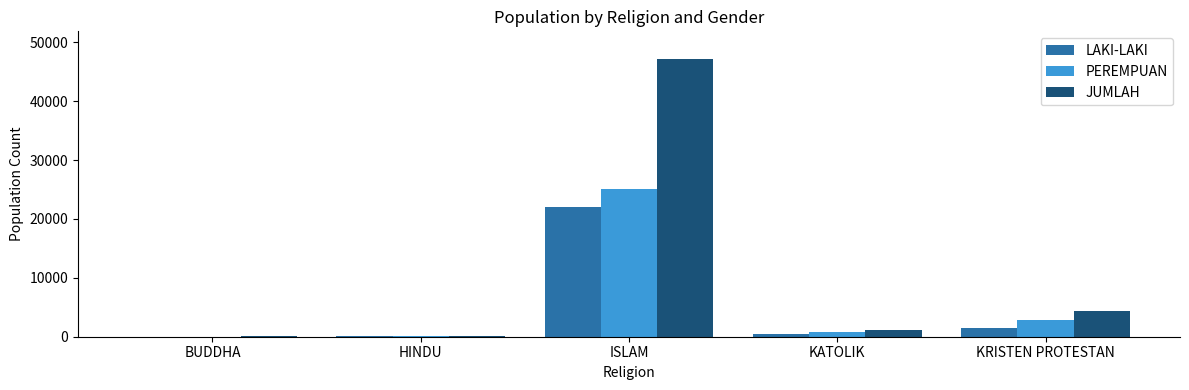

True or false: JUMLAH has a value of 19591 at ISLAM.

False